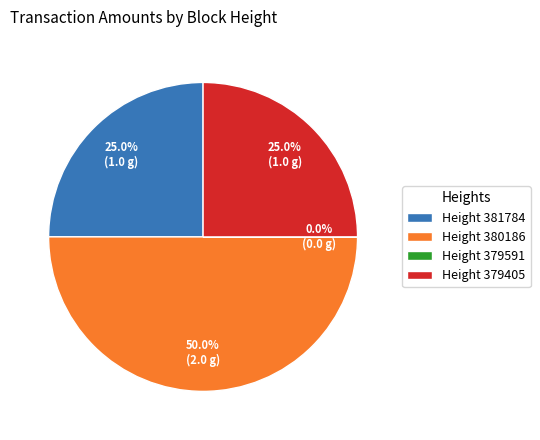

To the nearest percent, what is the average slice percentage?

25%